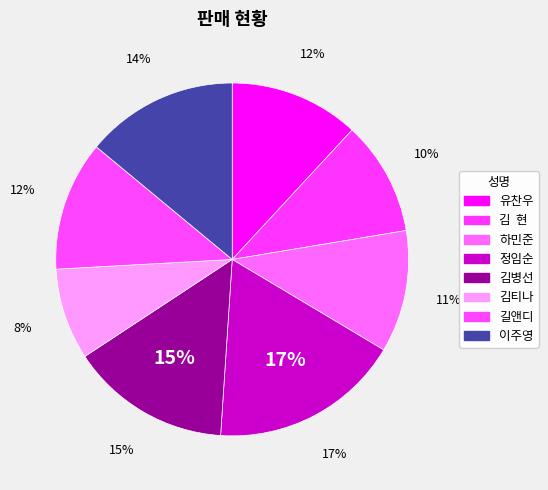

True or false: 정임순 accounts for 29% of the total.

False